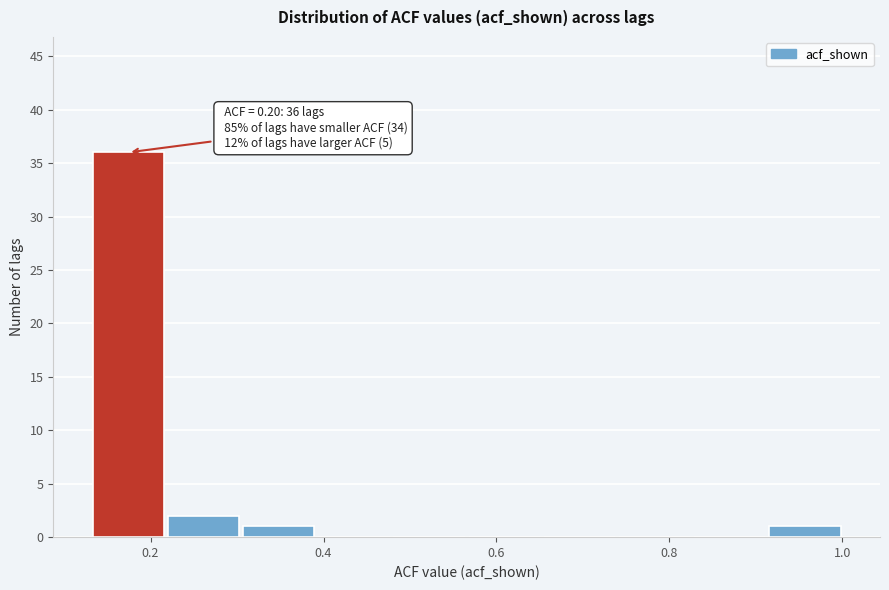

Which range on the x-axis has the tallest bar?

0.14 to 0.22